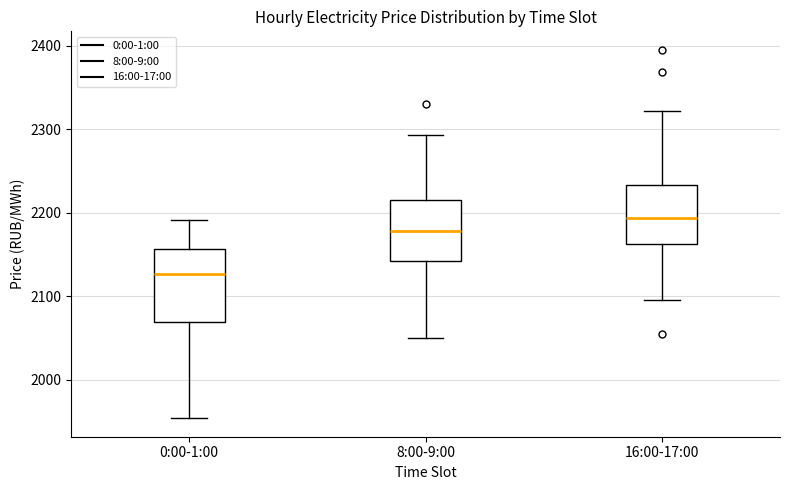

Where does the lower whisker of the box for 16:00-17:00 end on the y-axis? The values are not printed on the chart, so give them approximately, as read against the axis.

2100